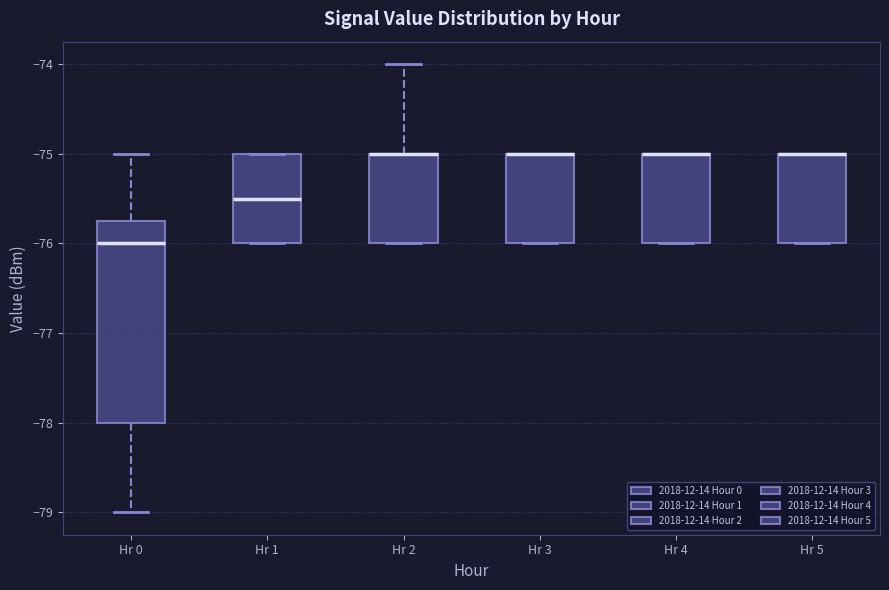

Comparing the boxes themselves (not the whiskers), which one is the tallest?

Hr 0